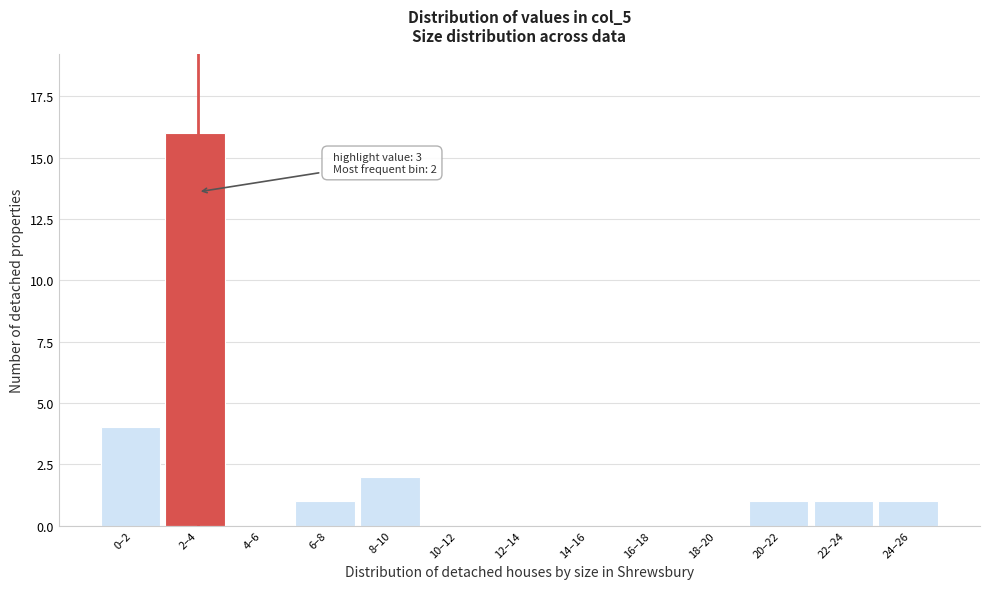

Reading right to left, list all the values displayed in this chart.

24–26=1	22–24=1	20–22=1	18–20=0	16–18=0	14–16=0	12–14=0	10–12=0	8–10=2	6–8=1	4–6=0	2–4=16	0–2=4